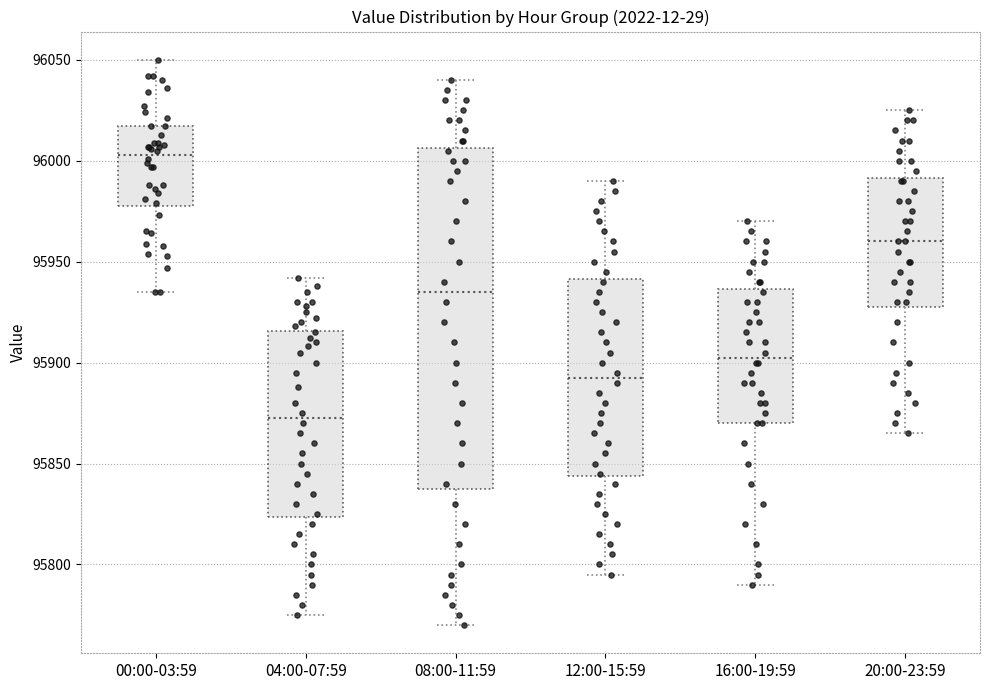

Reading left to right, read every box against the y-axis: the position of its median line, the range the box covers, and the ends of its whiskers. The values are not printed on the chart, so give them approximately, as read against the axis.

00:00-03:59: median 96005, box 95980 to 96015, whiskers 95935 to 96050
04:00-07:59: median 95875, box 95825 to 95915, whiskers 95775 to 95940
08:00-11:59: median 95935, box 95840 to 96005, whiskers 95770 to 96040
12:00-15:59: median 95895, box 95845 to 95940, whiskers 95795 to 95990
16:00-19:59: median 95905, box 95870 to 95935, whiskers 95790 to 95970
20:00-23:59: median 95960, box 95930 to 95990, whiskers 95865 to 96025